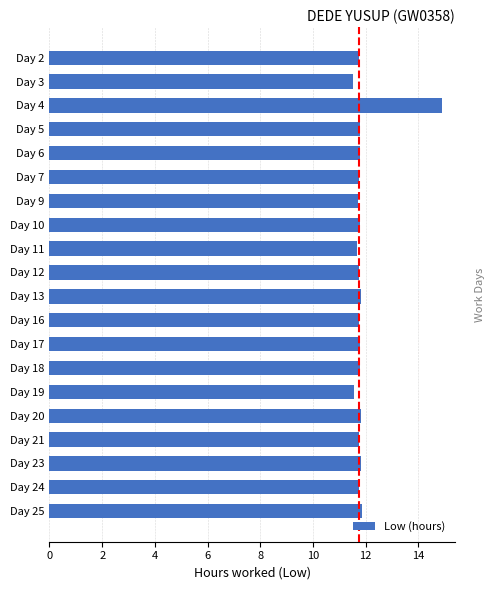

Are the bars grouped side by side (vs. stacked)?

No